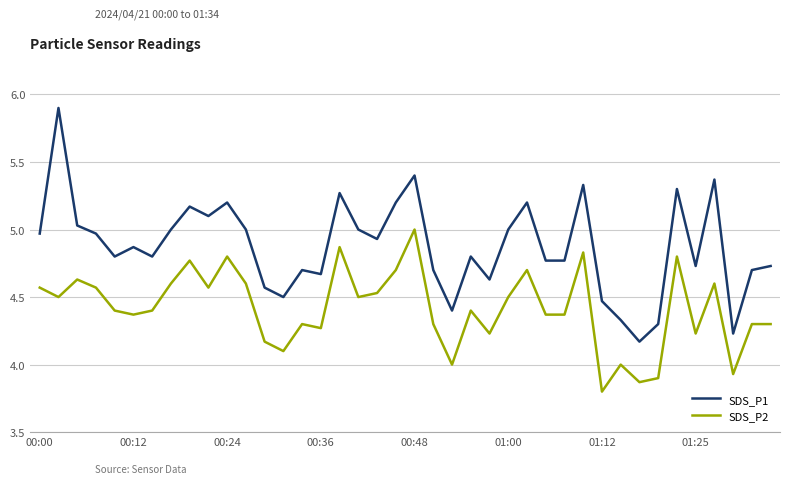

What is the minimum value shown in the chart?

3.8